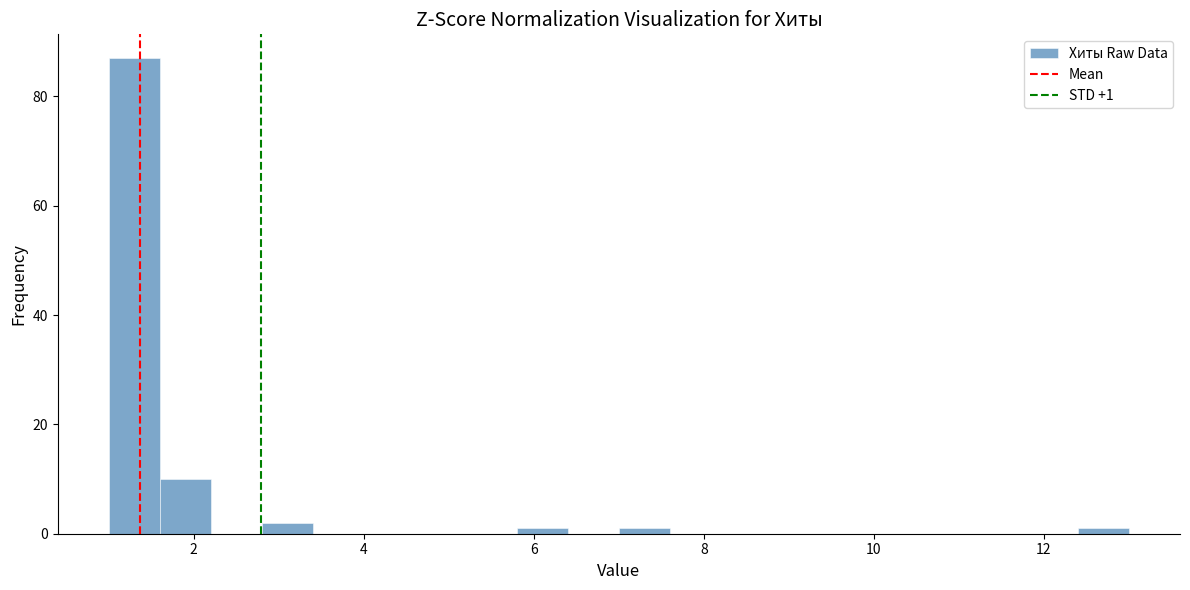

Around what value on the x-axis is the tallest bar? Give the approximate position of its centre, as read against the axis.

1.4